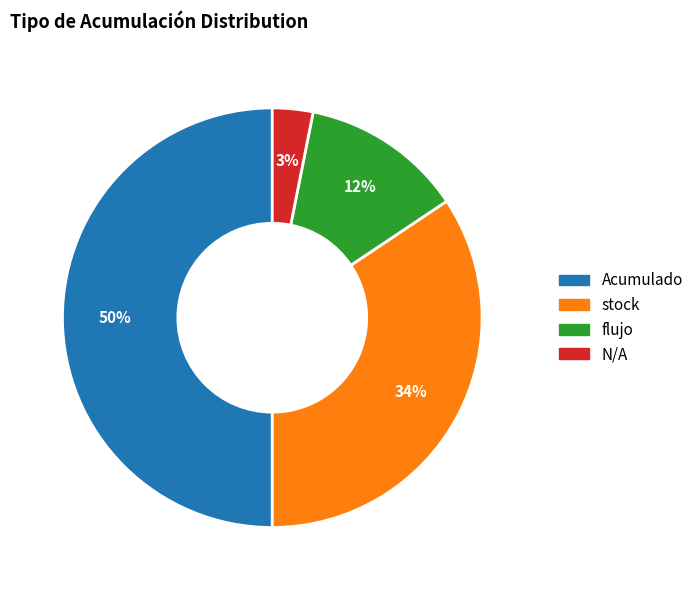

Count the number of slices in the pie.

4